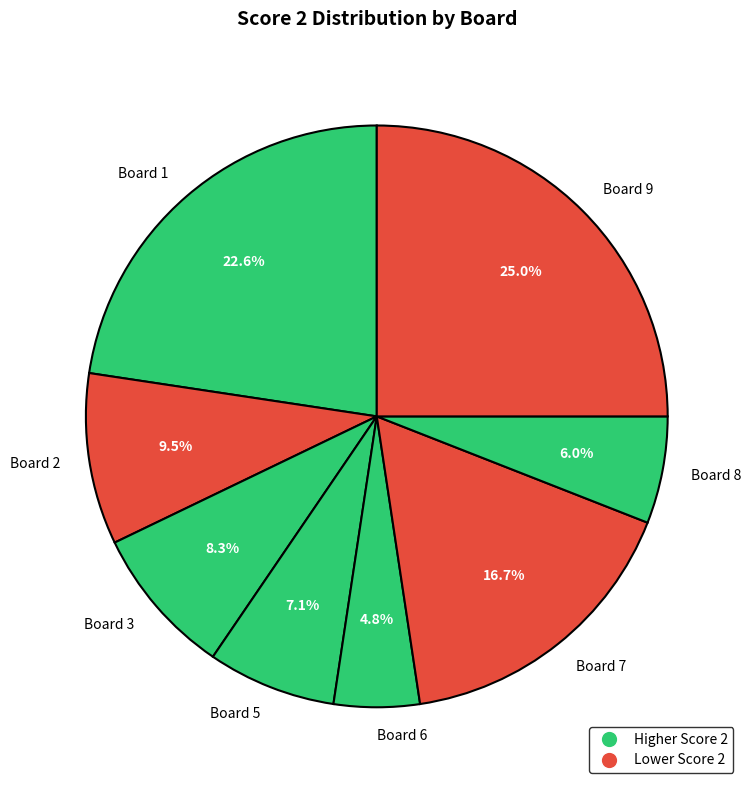

Combined, what portion of the pie is Board 7 and Board 2?

26.2%